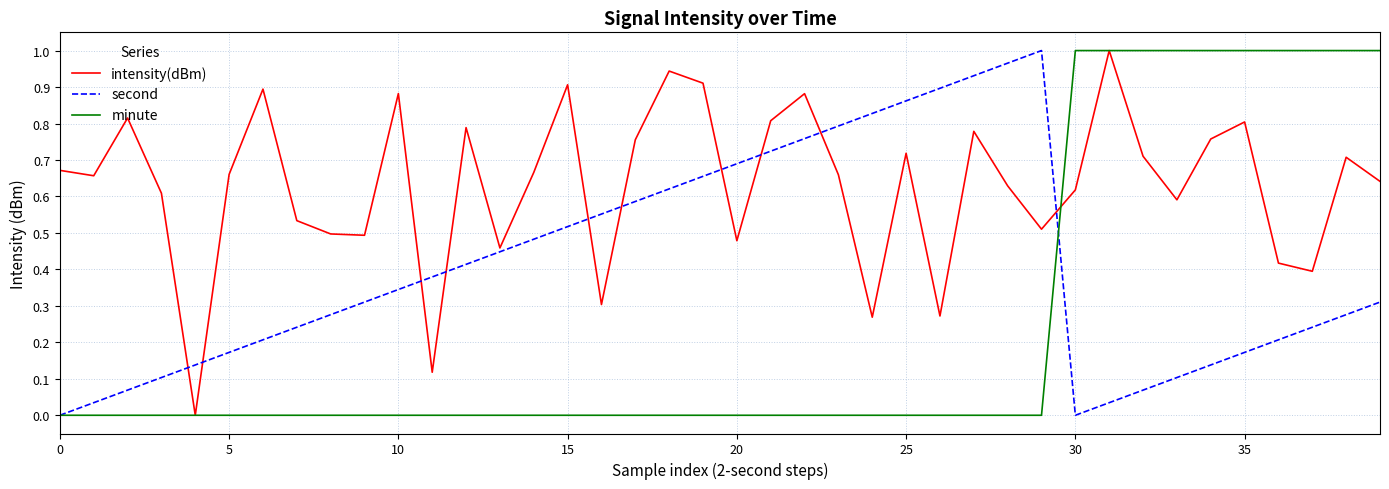

Which series has the widest spread of values?

intensity(dBm)